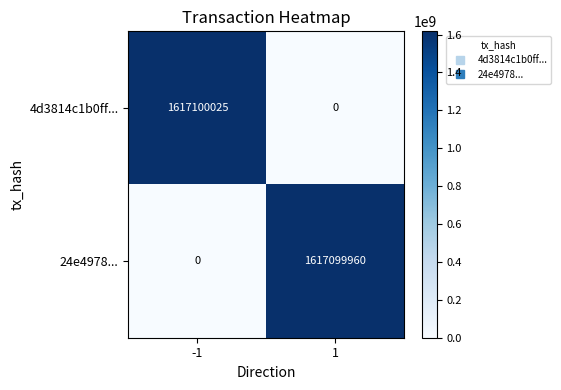

At 1, list the series in order from smallest to largest.

4d3814c1b0ff..., 24e4978...